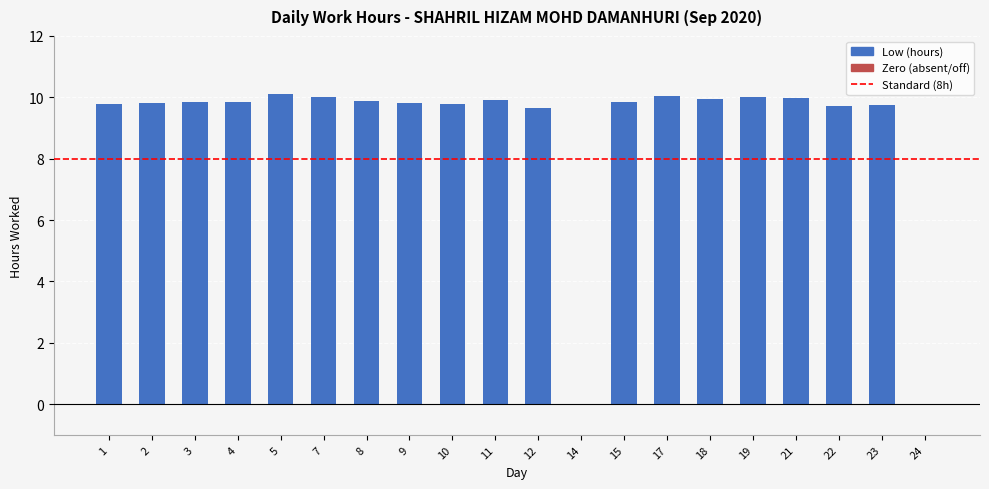

What is the maximum value shown in the chart?

10.1